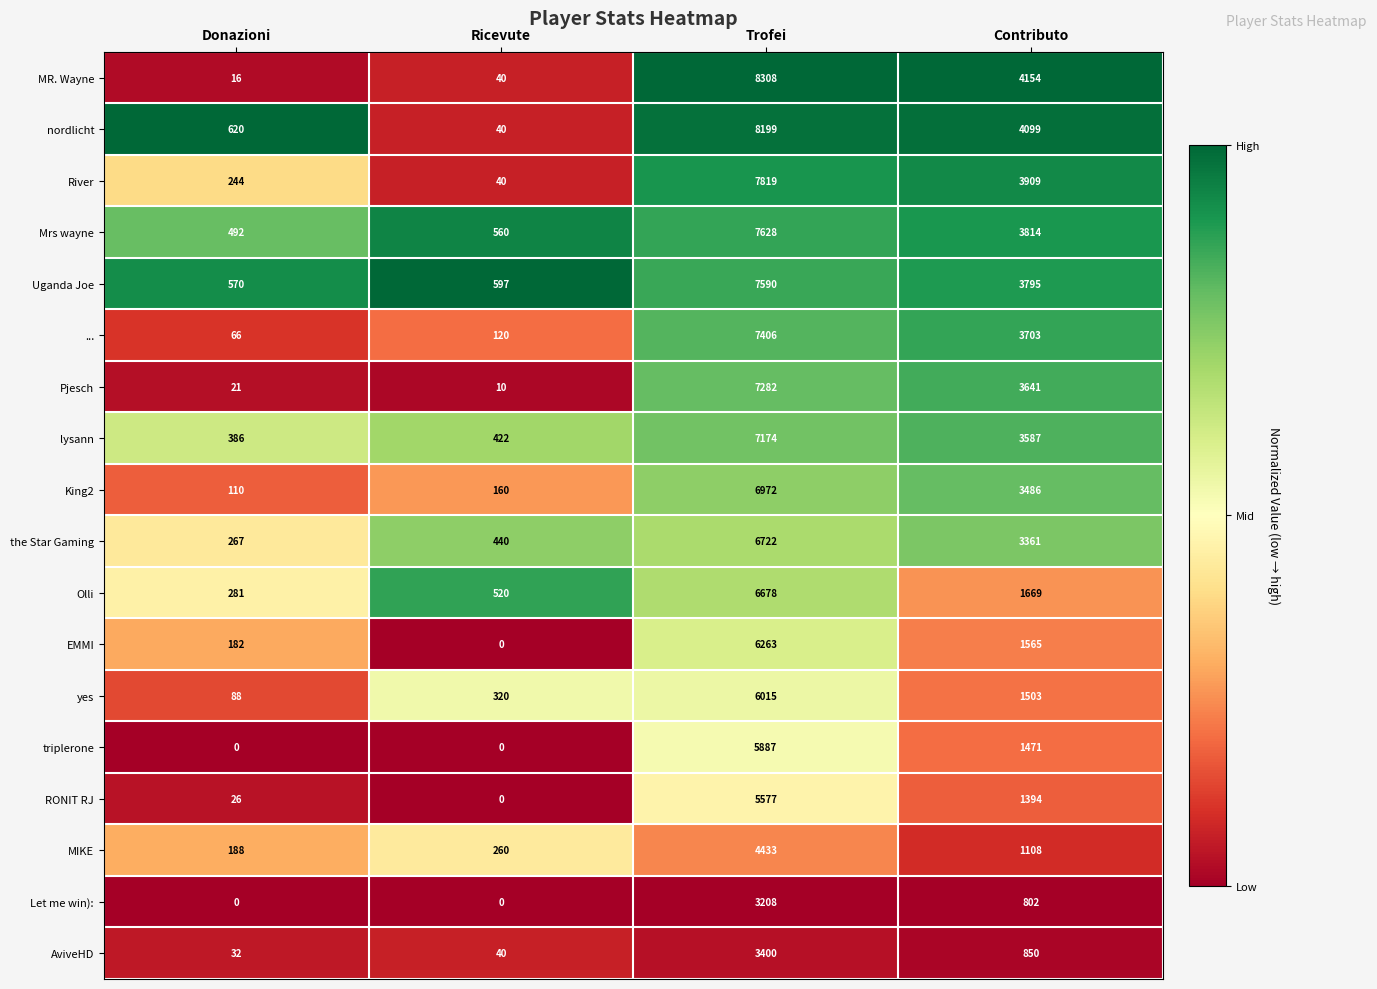

At which label is lysann closest to 3780?

Contributo